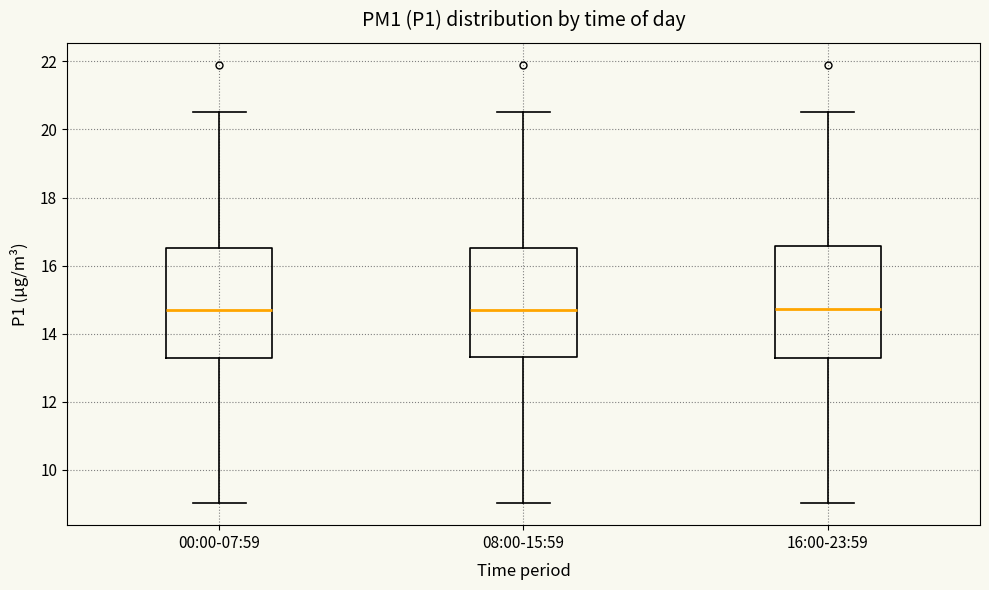

Reading left to right, transcribe this box plot: for each box, give where its median line is, the range the box spans, and where its two whiskers end, as read against the y-axis. The values are not printed on the chart, so give them approximately, as read against the axis.

00:00-07:59: median 14.6, box 13.2 to 16.6, whiskers 9.0 to 20.6
08:00-15:59: median 14.6, box 13.4 to 16.6, whiskers 9.0 to 20.6
16:00-23:59: median 14.8, box 13.2 to 16.6, whiskers 9.0 to 20.6